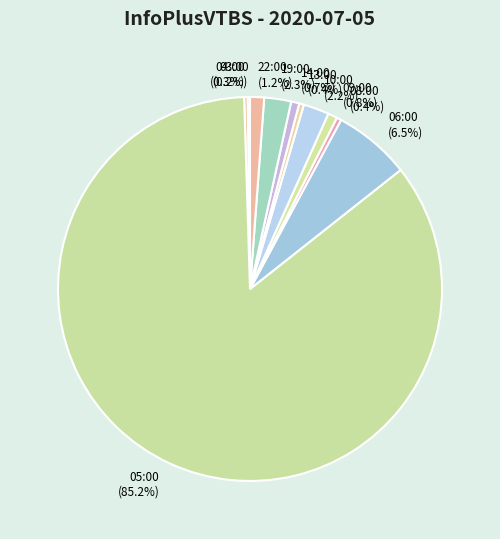

To the nearest percent, what is the average slice percentage?

9%